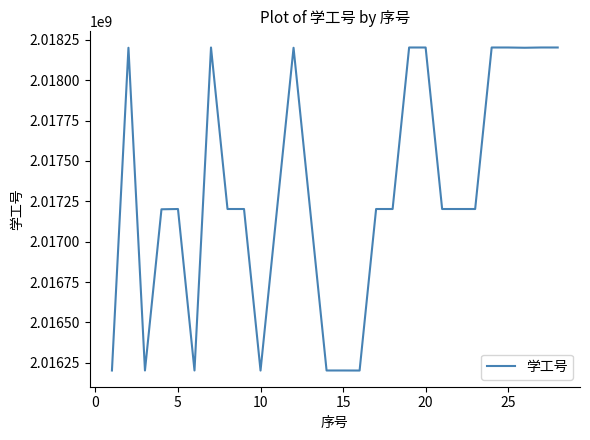

What is the difference between the maximum and minimum values?

2000474